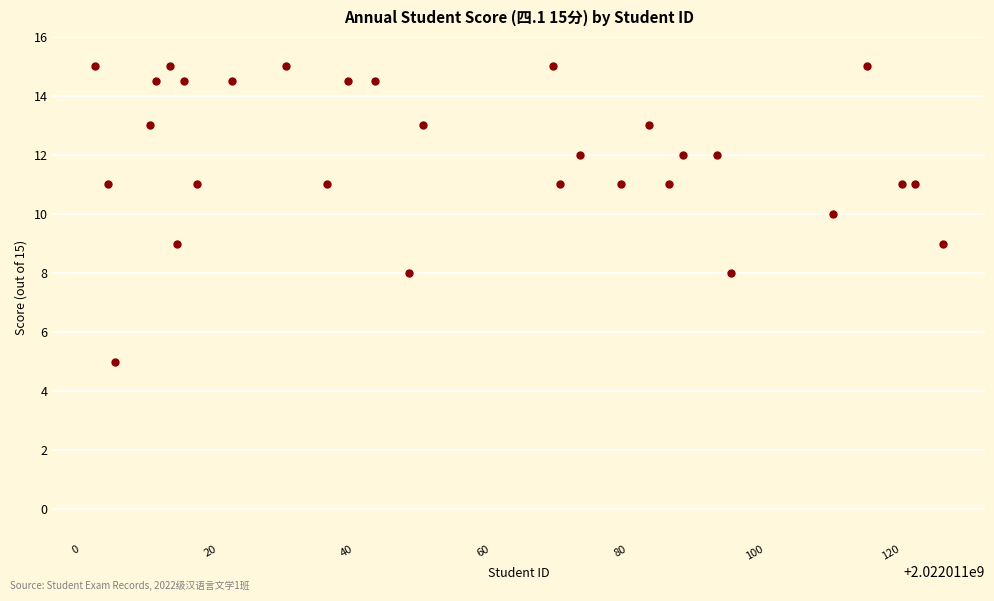

What is the range of X values (max minus min)?

124.0